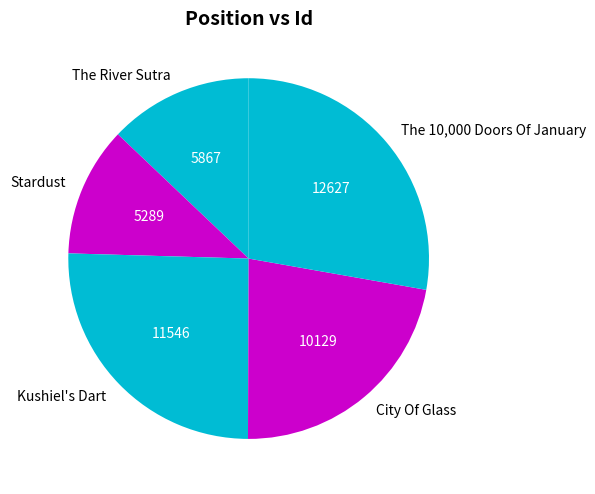

Is the sum of Stardust and Kushiel's Dart greater than half?

No